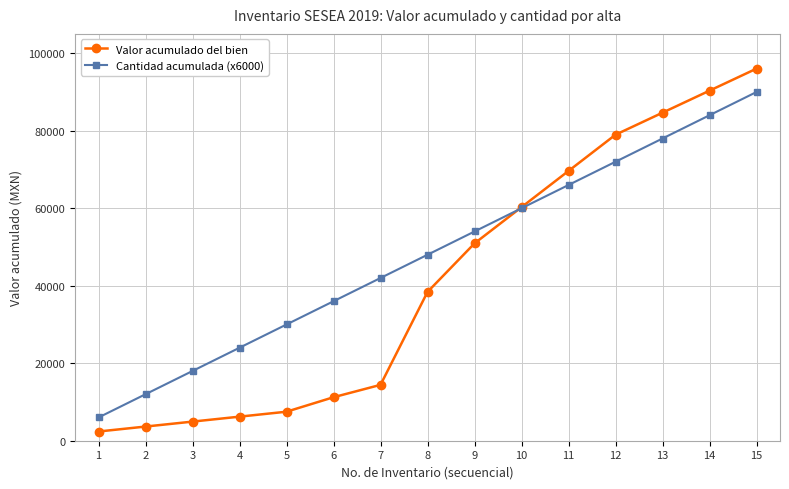

Which series has the largest total across all categories?

Cantidad acumulada (x6000)